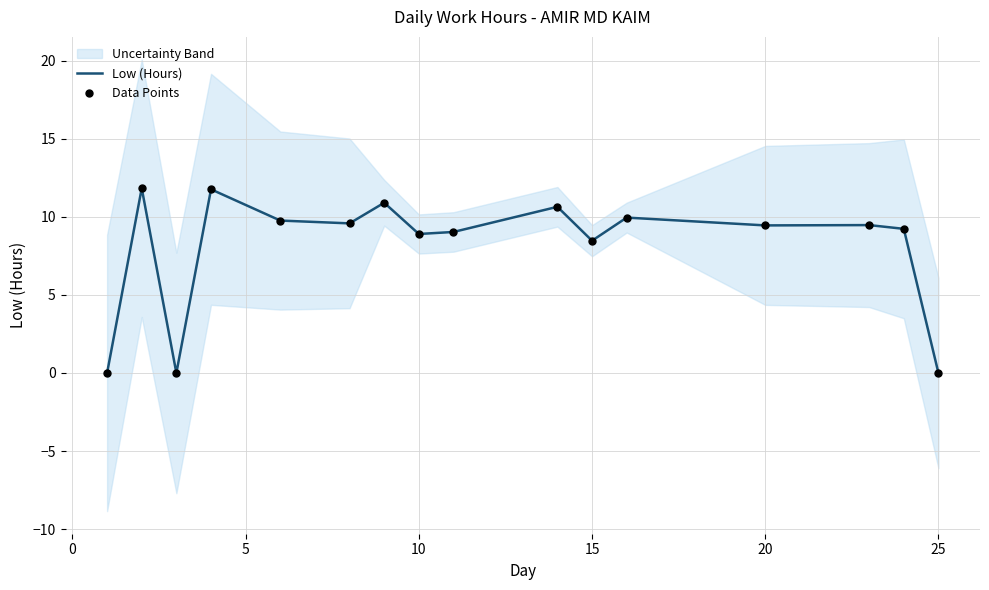

True or false: Low (Hours) has a value of 5.6 at 20.

False